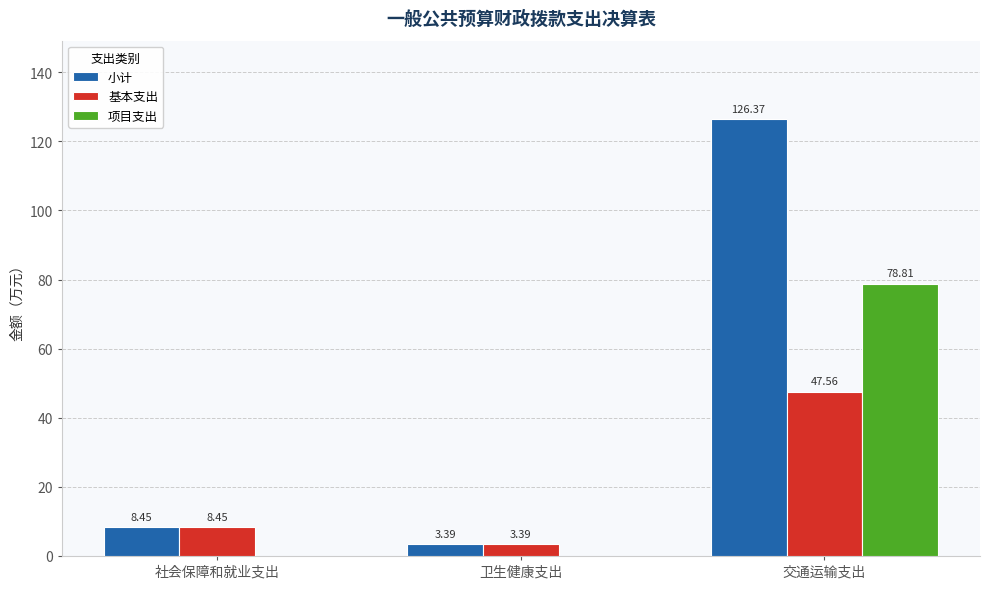

What is the average value of the 基本支出 series?

19.8